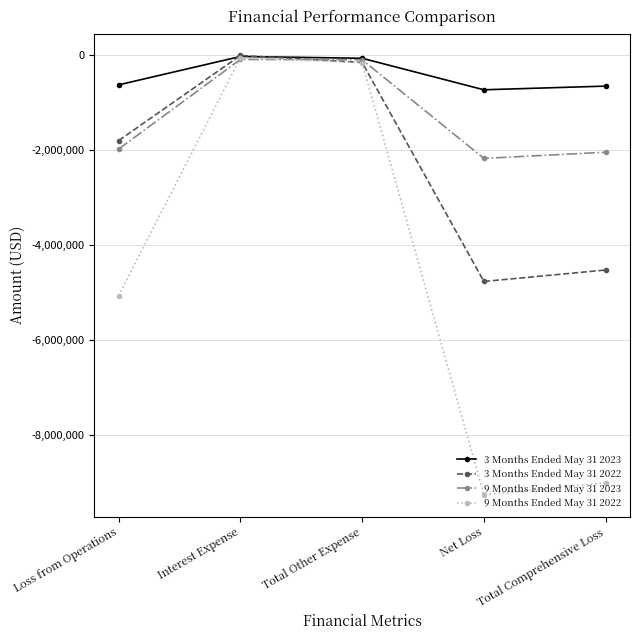

The 9 Months Ended May 31 2023 series shows -2712948 at Loss from Operations. True or false?

False